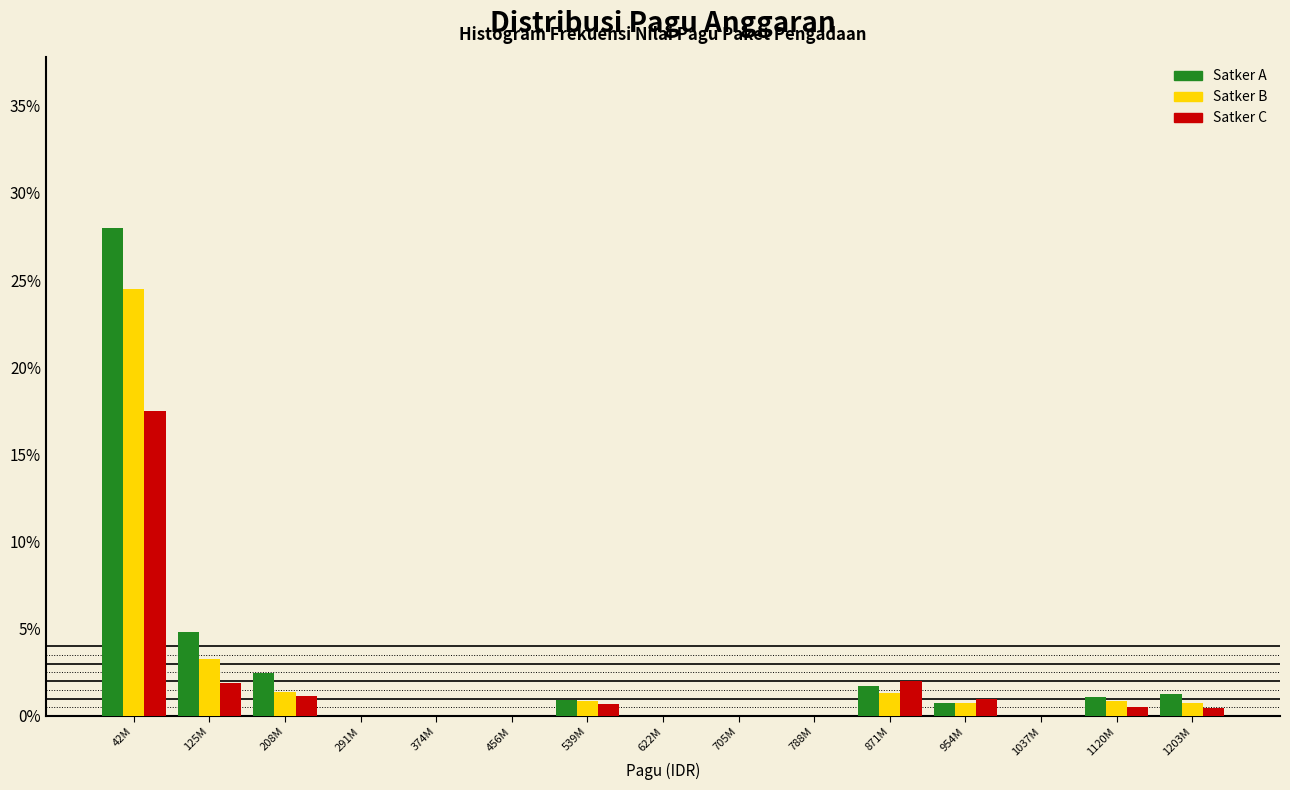

At which category is the sum across all series the highest?

42M